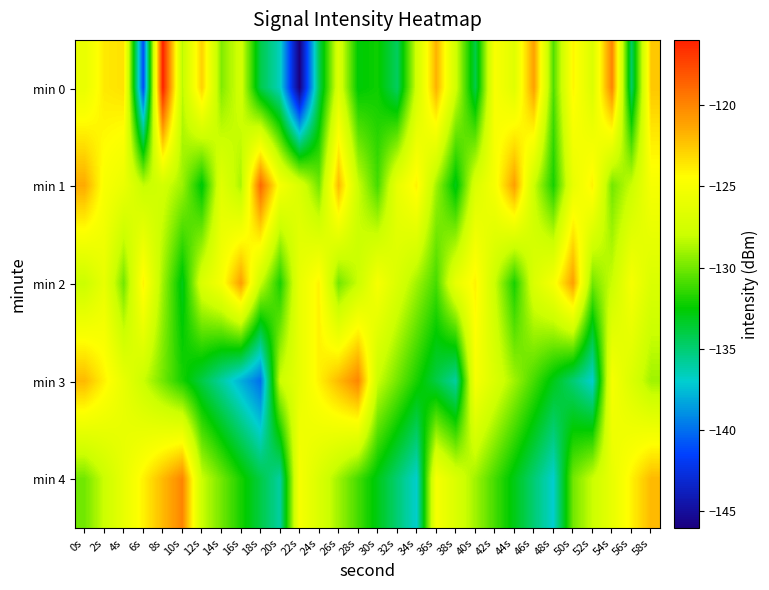

What is the difference between the highest and lowest values at 48s?

12.0